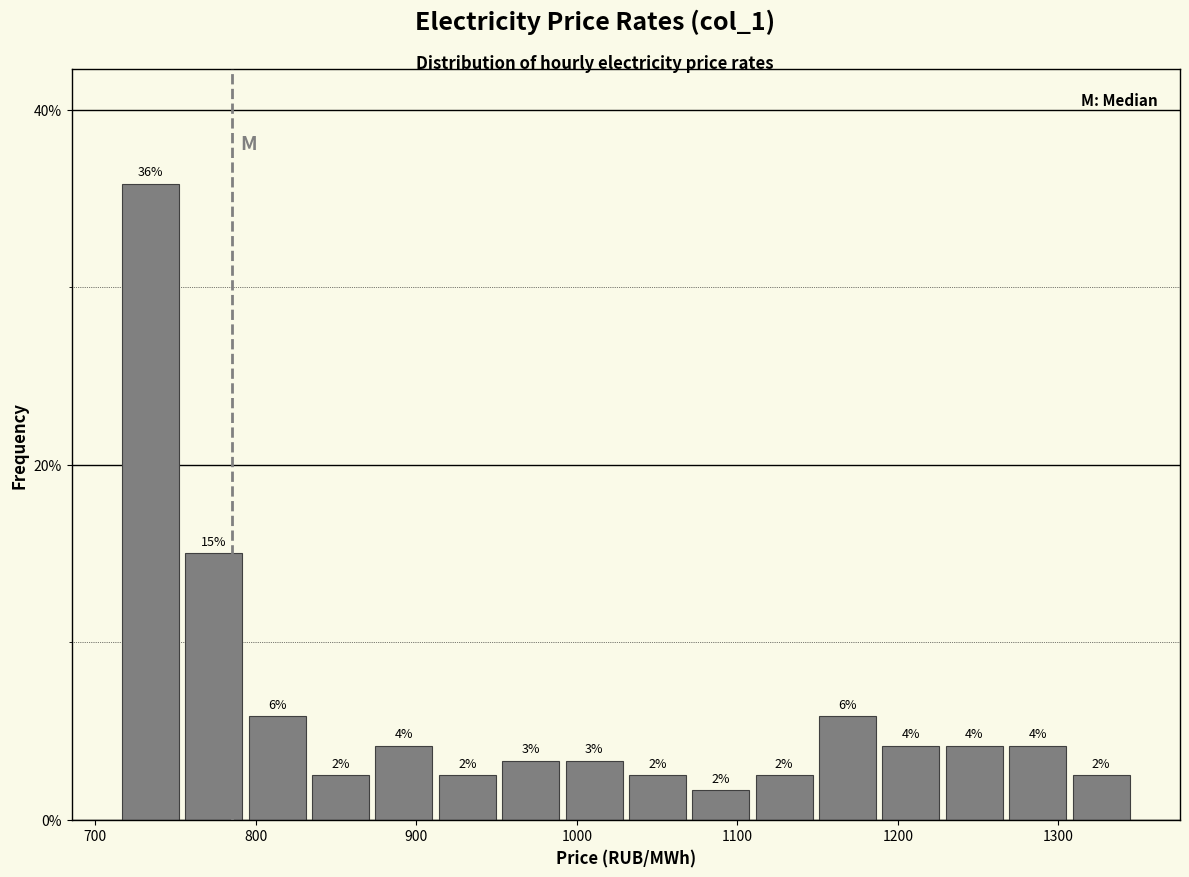

Read against the x-axis, roughly where is the centre of the tallest bar?

730